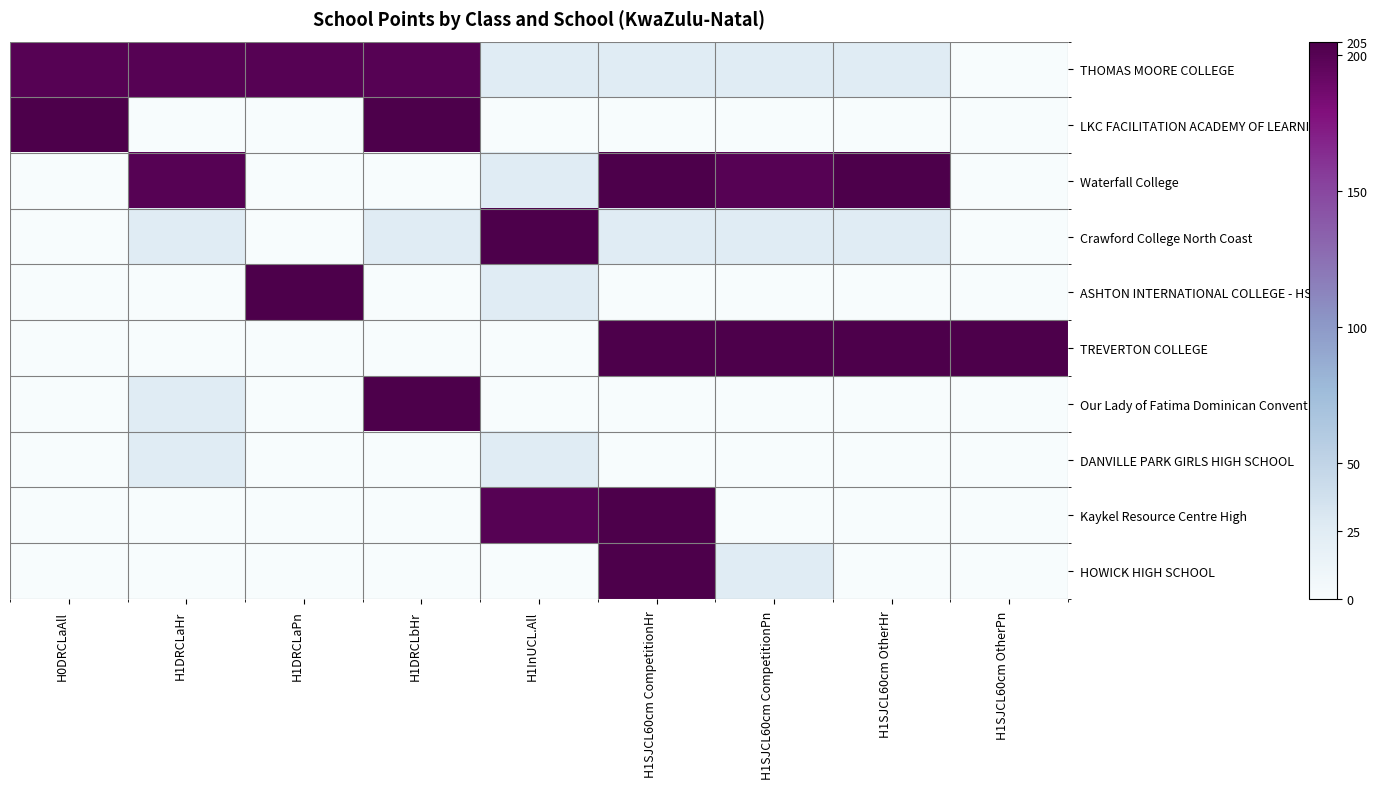

Which label corresponds to the largest value in the chart?

H0DRCLaAll